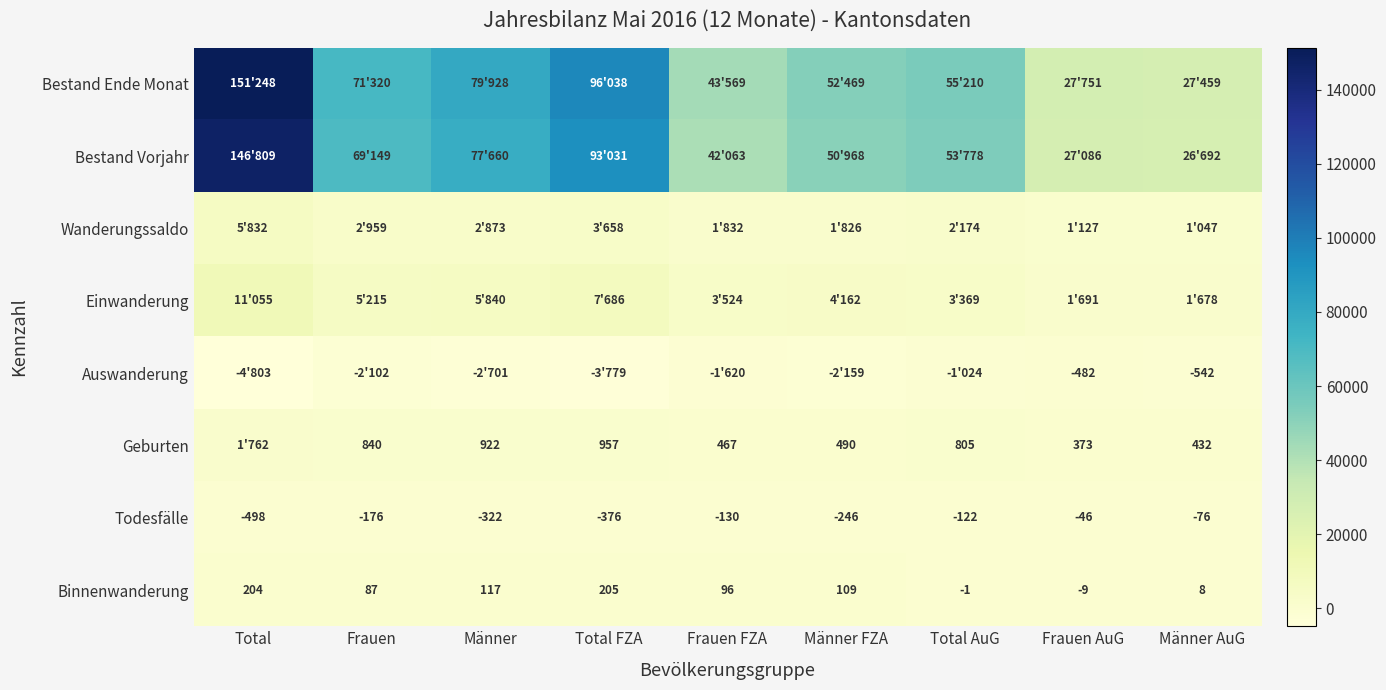

At which category does the chart reach its peak across all series?

Total